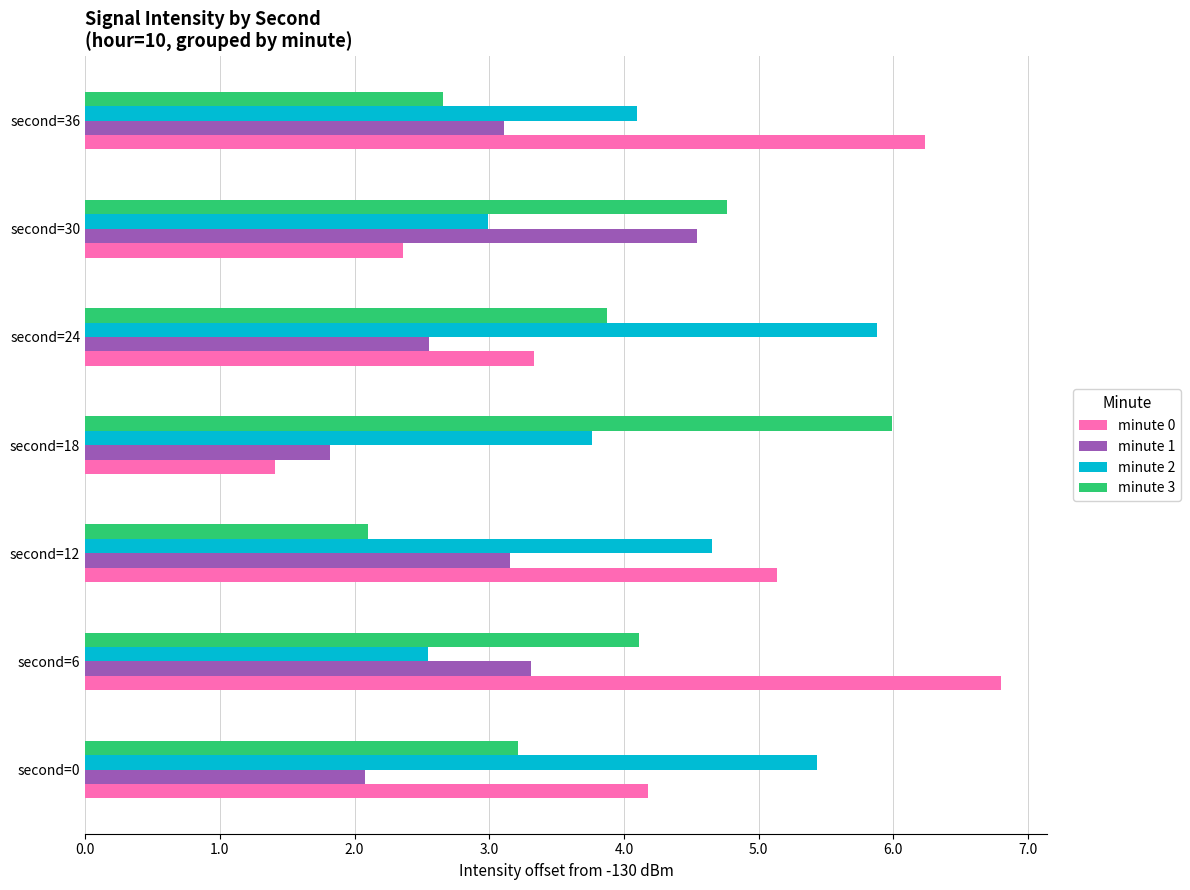

Which series has the widest spread of values?

minute 0